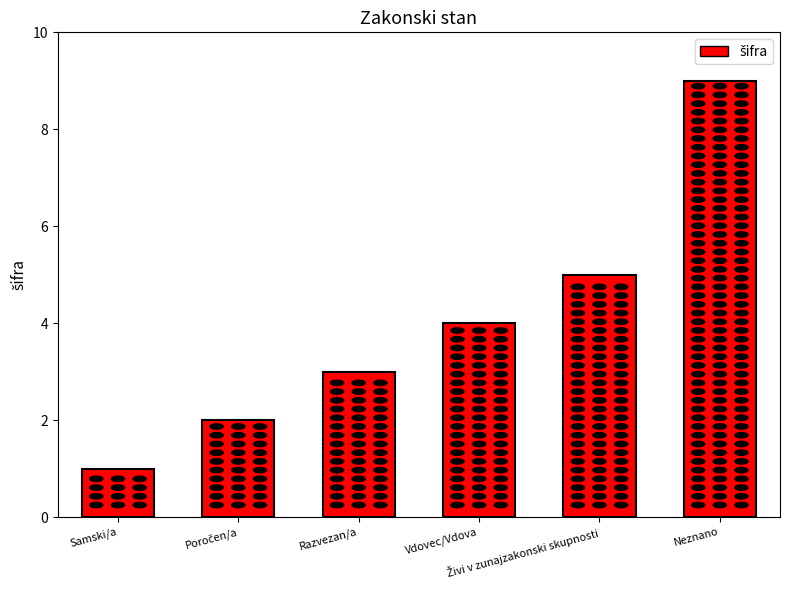

What is the value of the 1st bar from the left?

1